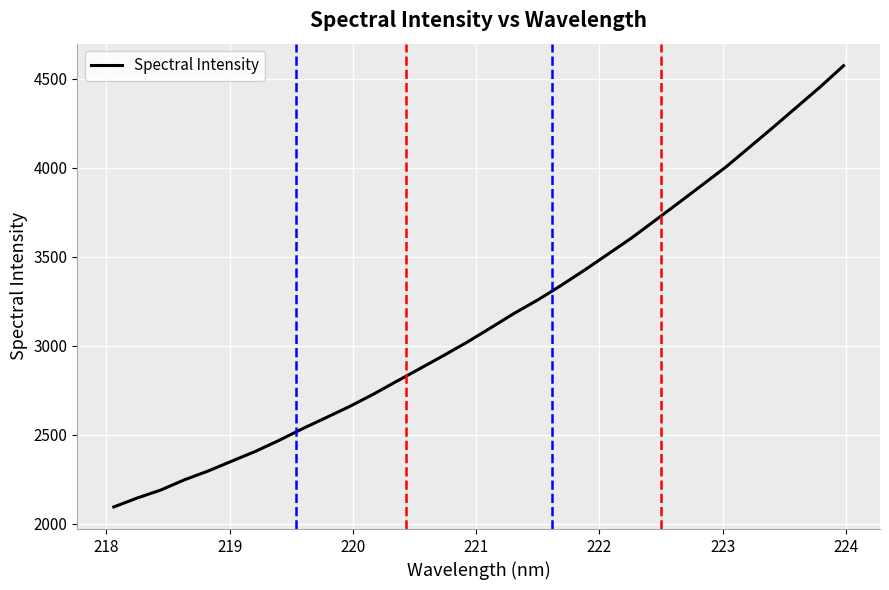

What is the difference between the maximum and minimum values?

2477.6